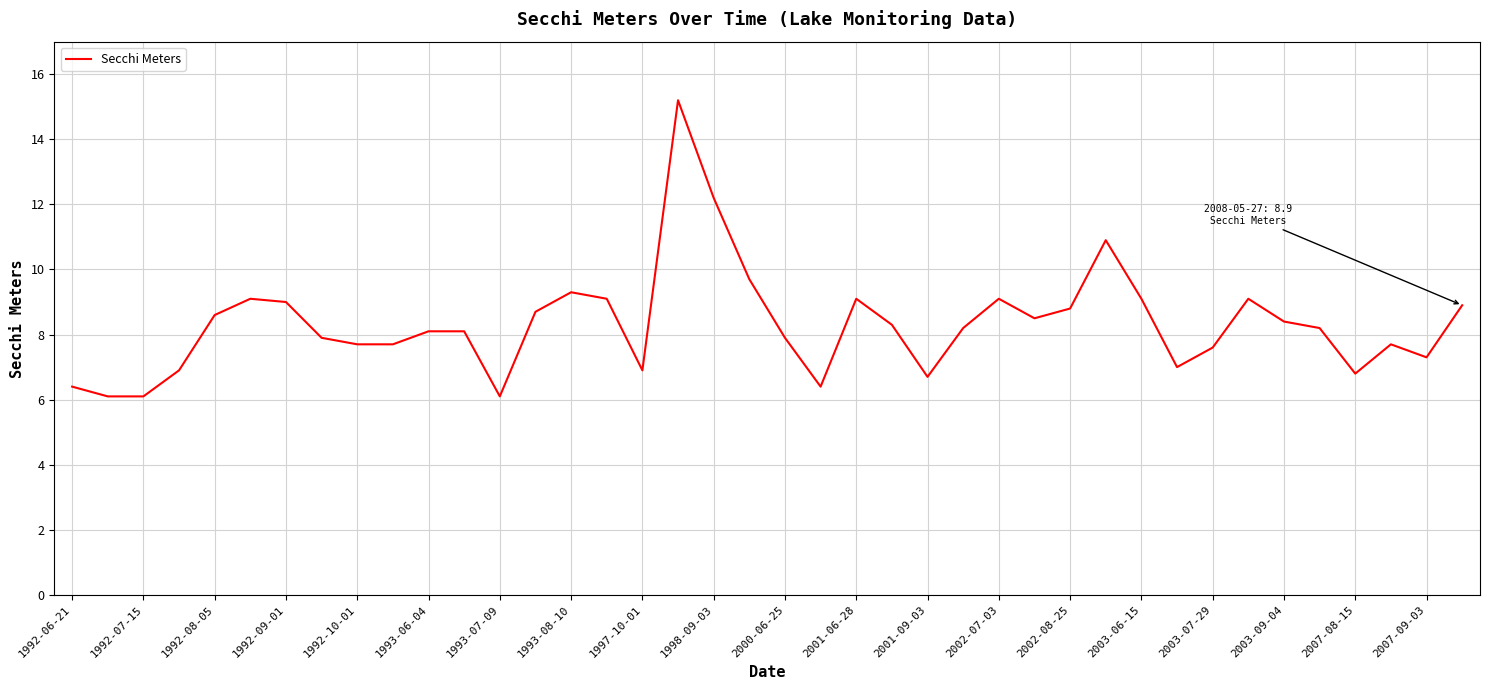

What is the difference between the maximum and minimum values?

9.1